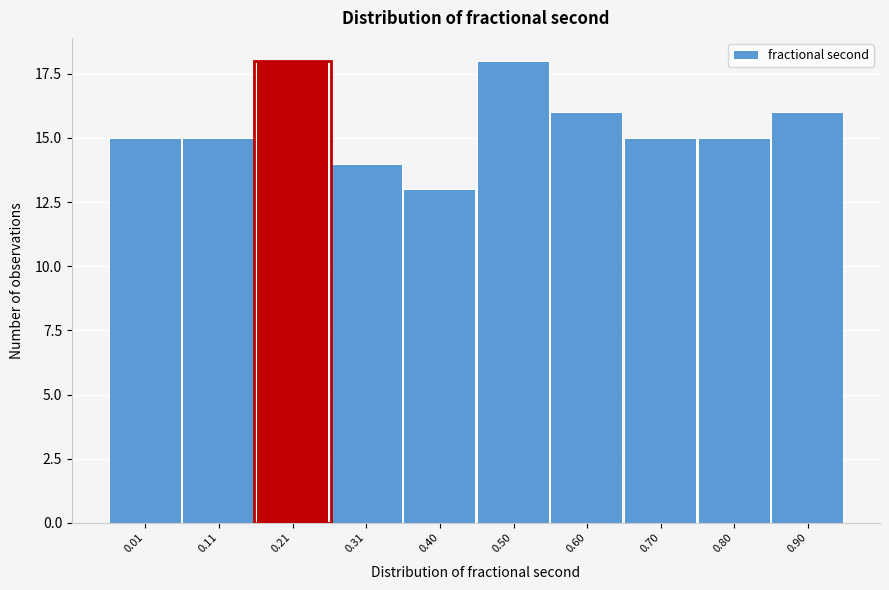

Reading right to left, transcribe all the data shown in this chart.

16	15	15	16	18	13	14	18	15	15